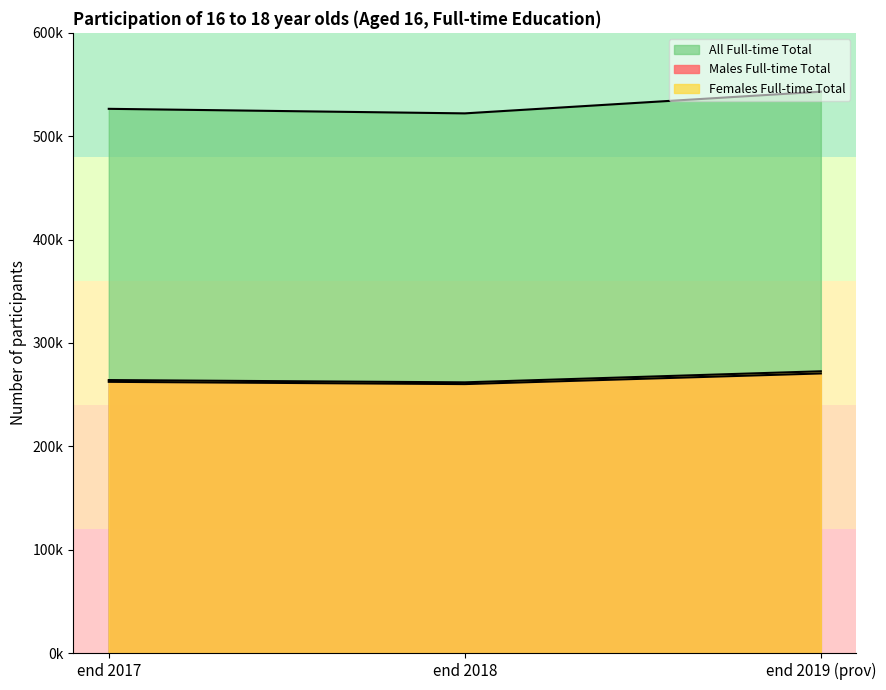

What is the lowest value of the Males Full-time Total series?

260200